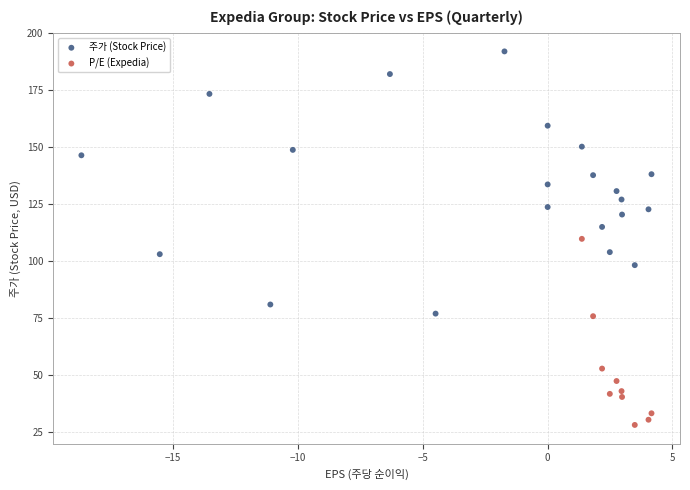

Which series contains the lowest Y value?

P/E (Expedia)